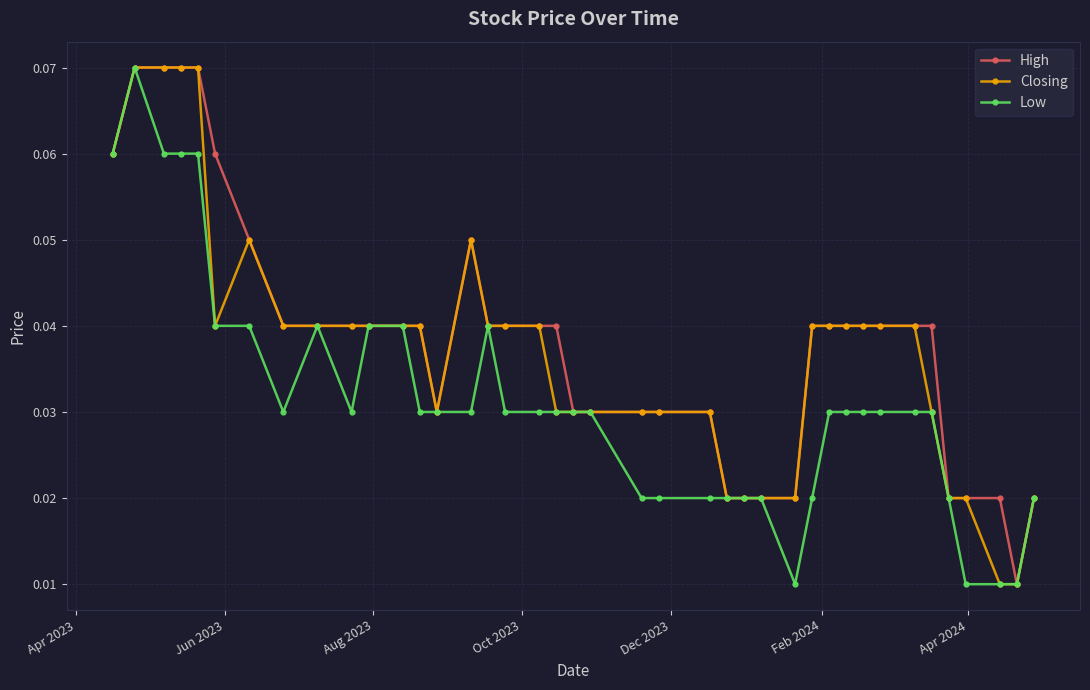

True or false: Low has more than 0 points higher than both neighbors.

True